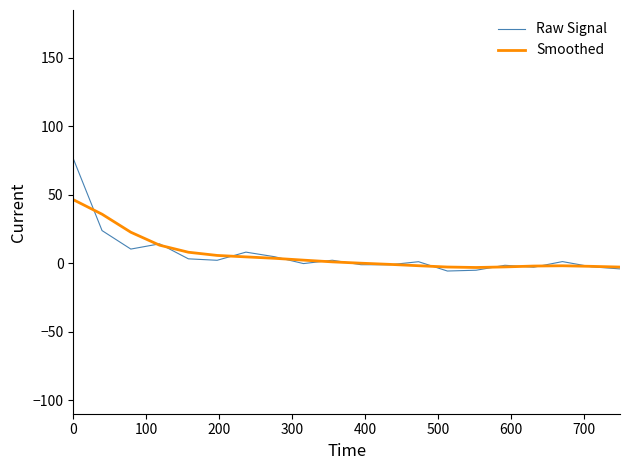

Is this an area chart (filled region under the line)?

No